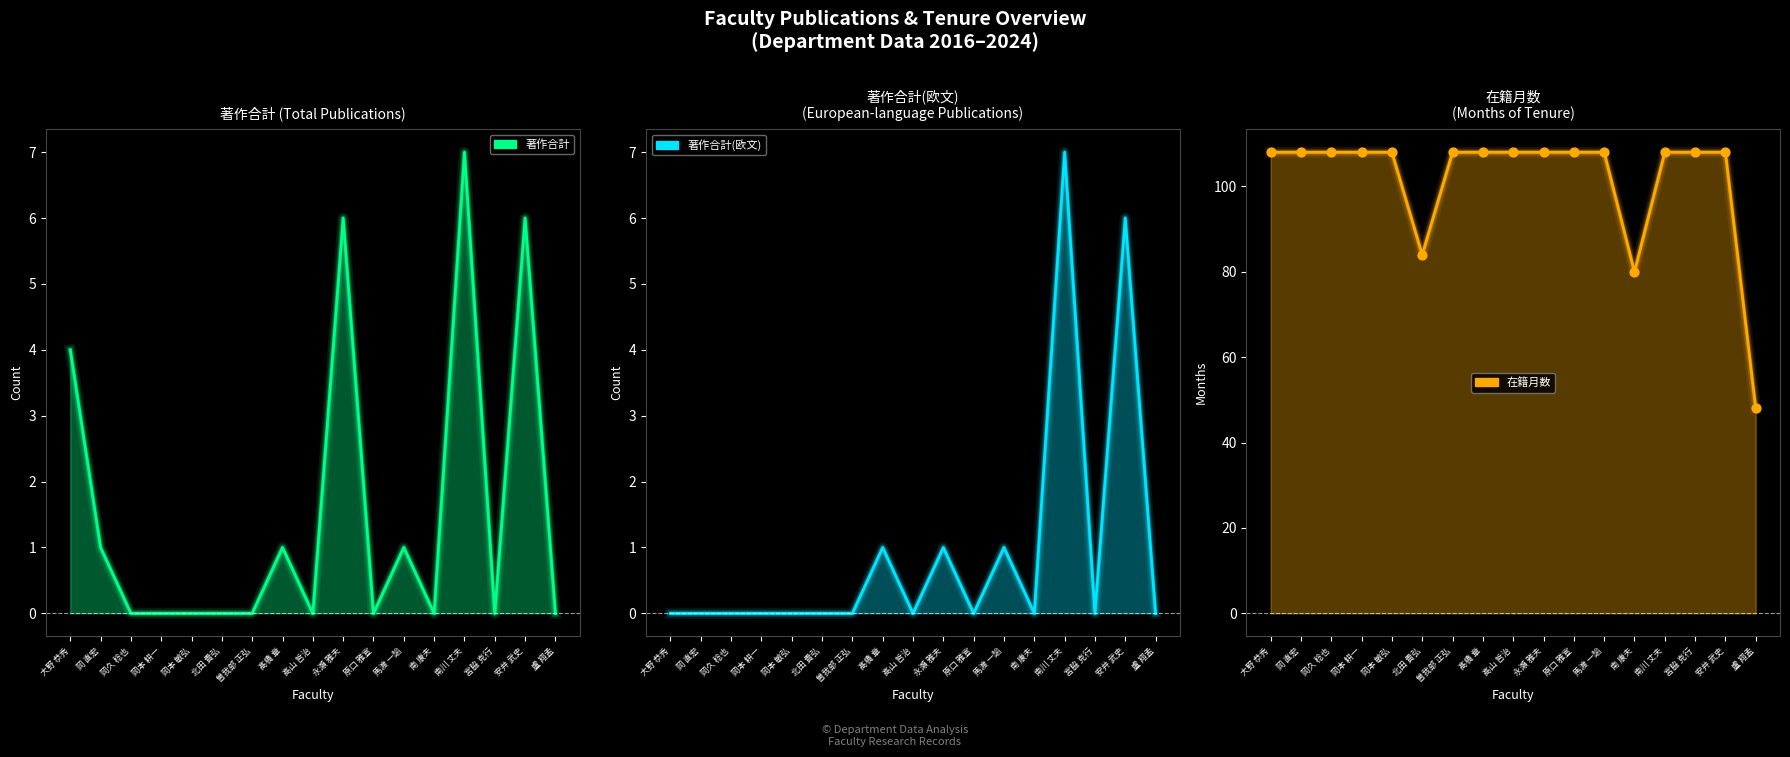

Which series contains the lowest Y value?

著作合計